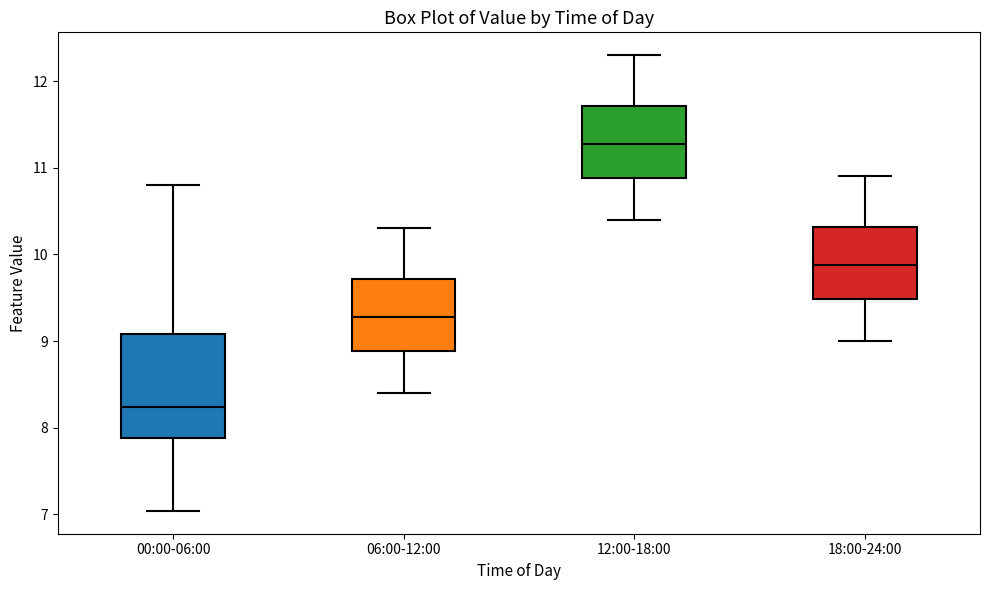

Which box has the lowest median line?

00:00-06:00